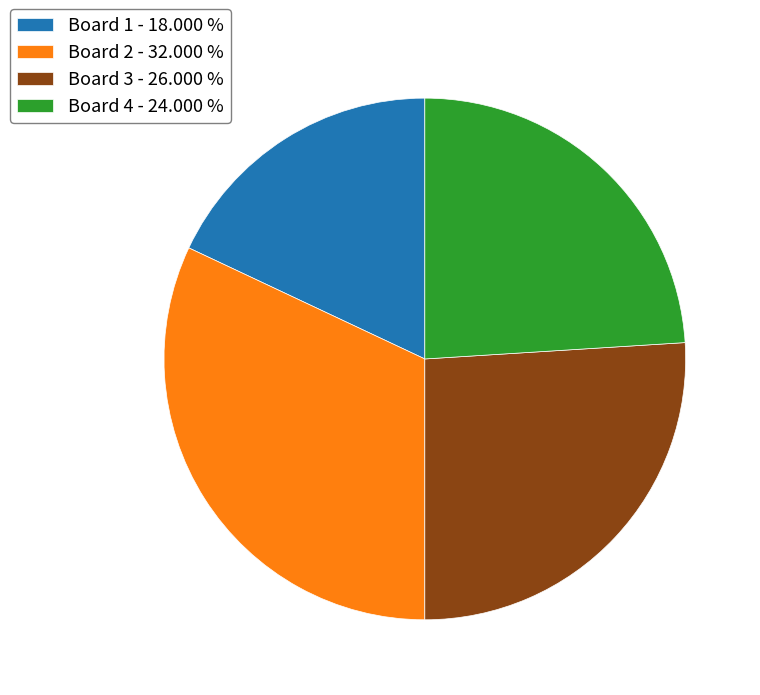

Is Board 3 - 26.000 % the majority of the pie?

No